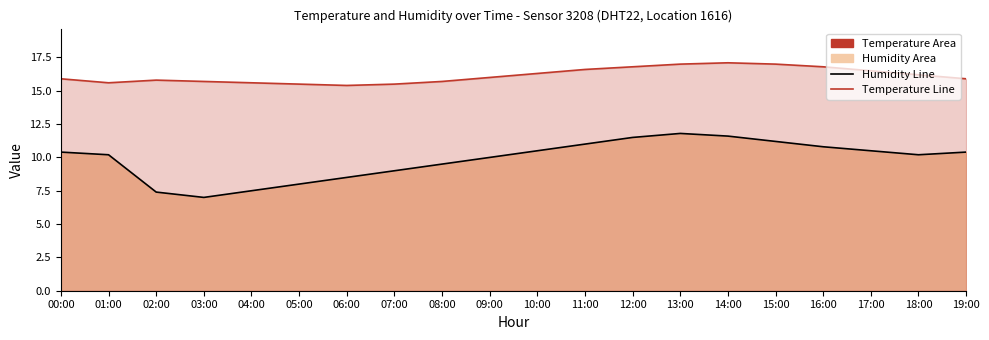

What is the greatest value displayed?

17.1